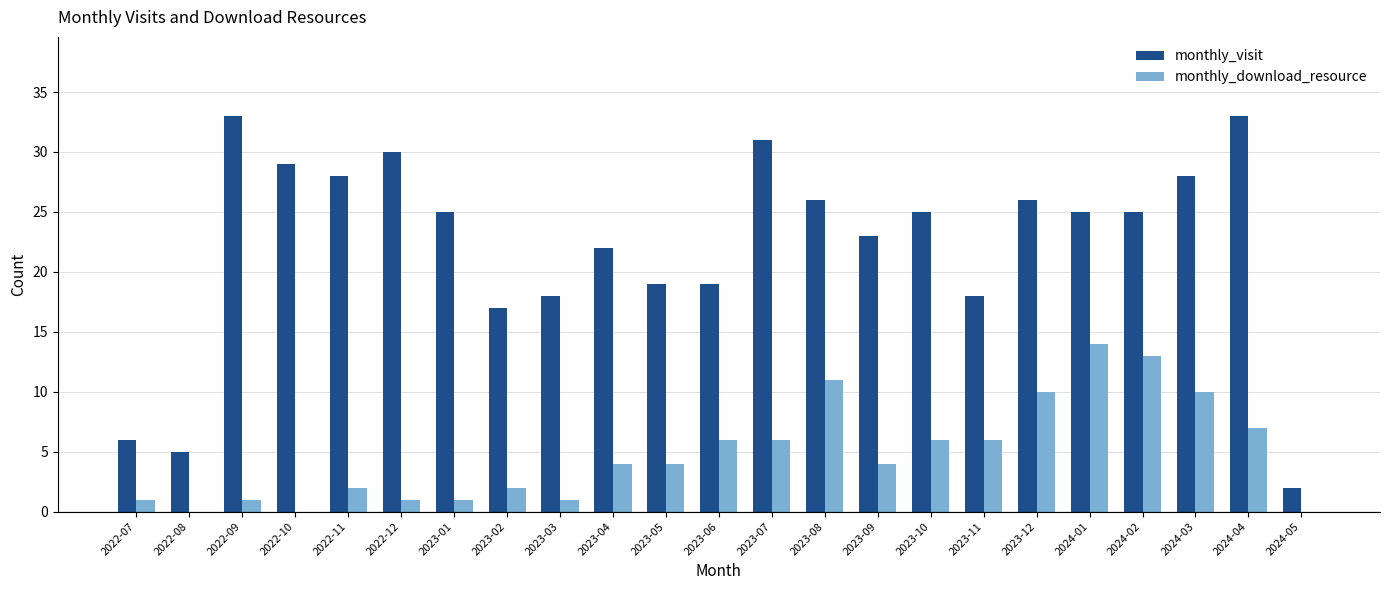

What is the sum of the monthly_visit values at 2023-11 and 2023-03?

36